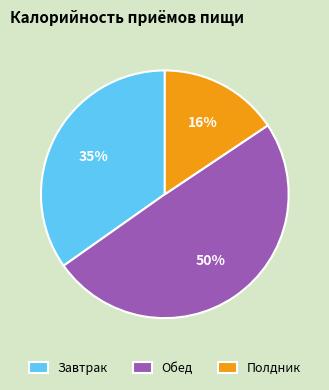

Is the sum of Полдник and Обед greater than half?

Yes